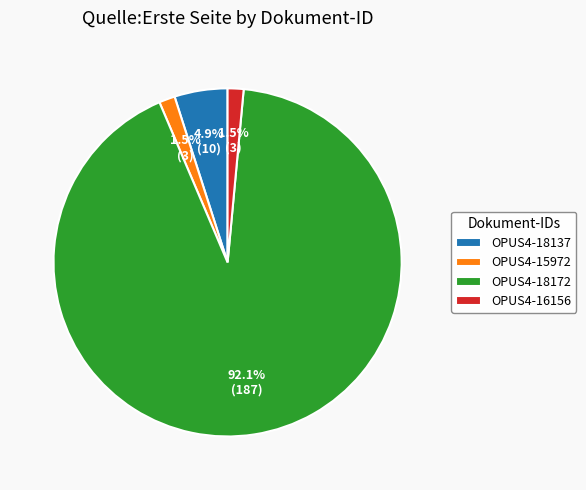

Which slice is the largest?

OPUS4-18172